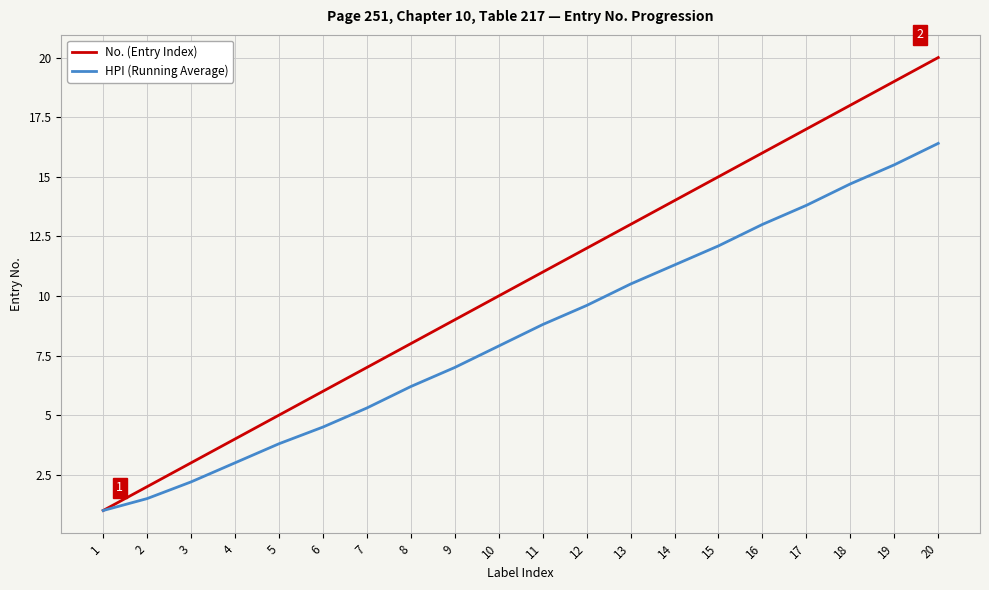

Which series has the largest total across all categories?

No. (Entry Index)